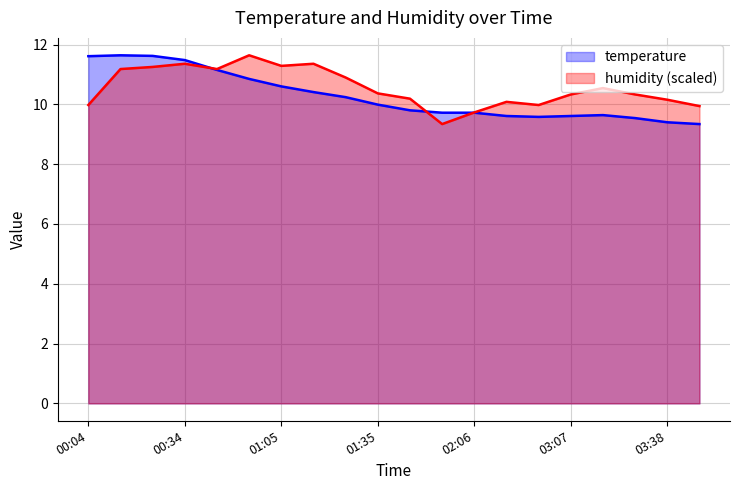

What is the difference between the temperature values at 03:07 and 03:38?

0.2